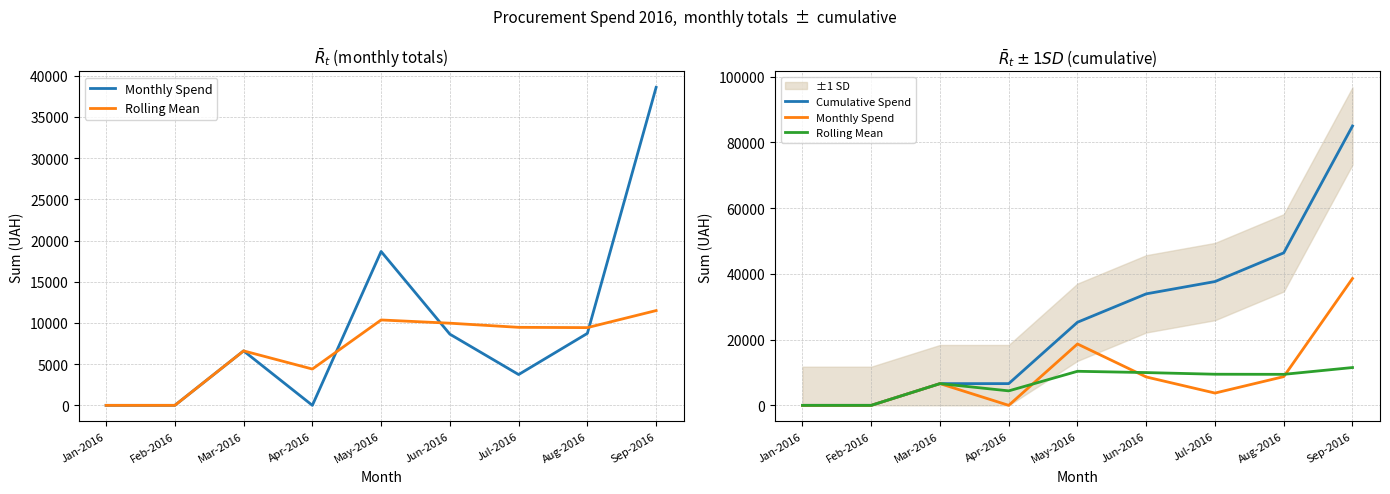

What is the average value of the Rolling Mean series?

6862.6